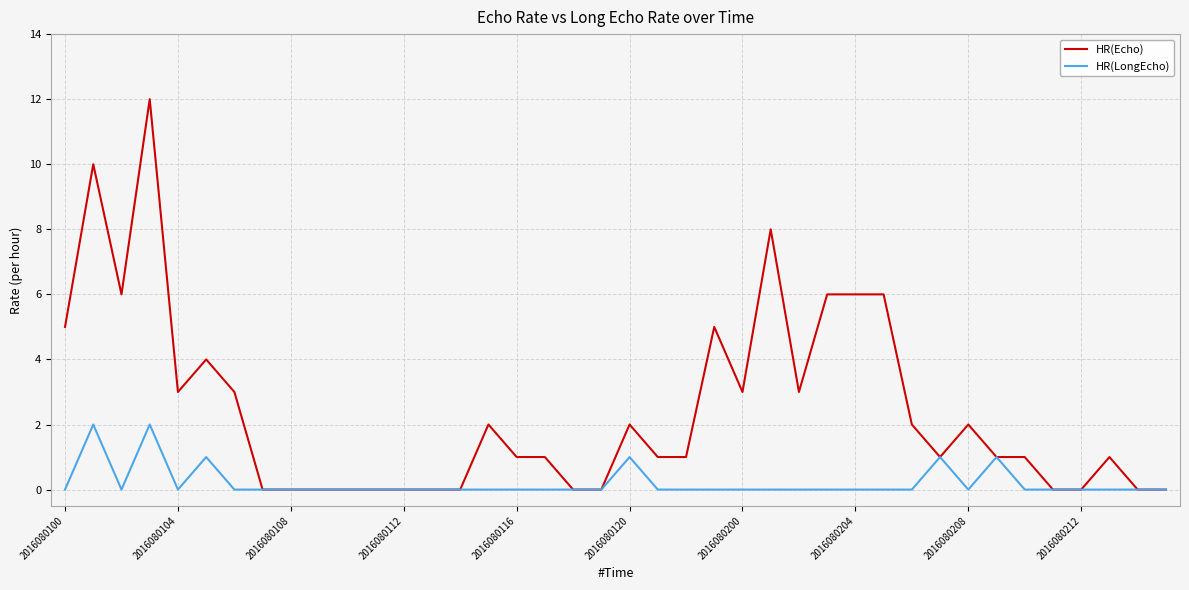

What is the highest value of the HR(LongEcho) series?

2